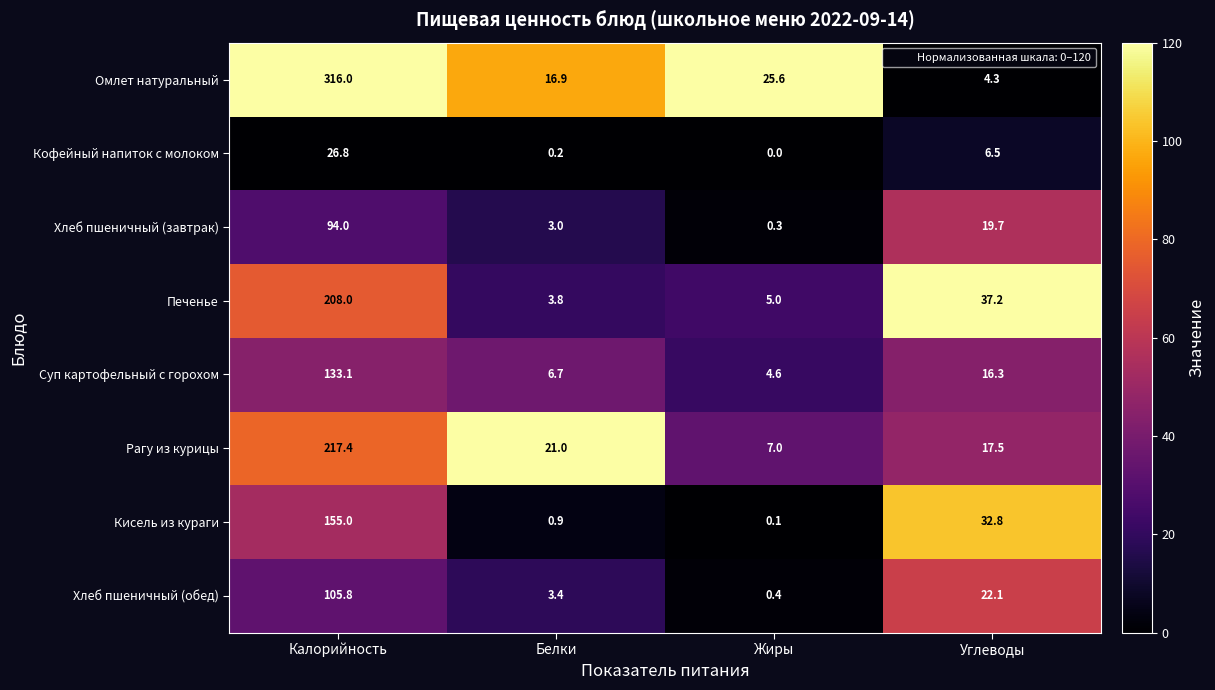

What is the highest value of the Суп картофельный с горохом series?

133.1